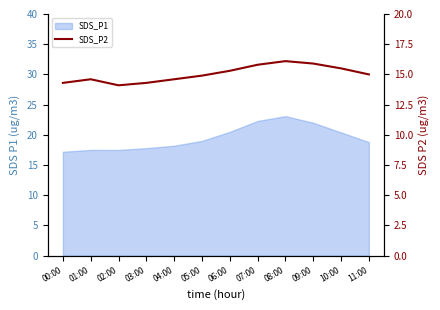

How many lines are shown in the chart?

1